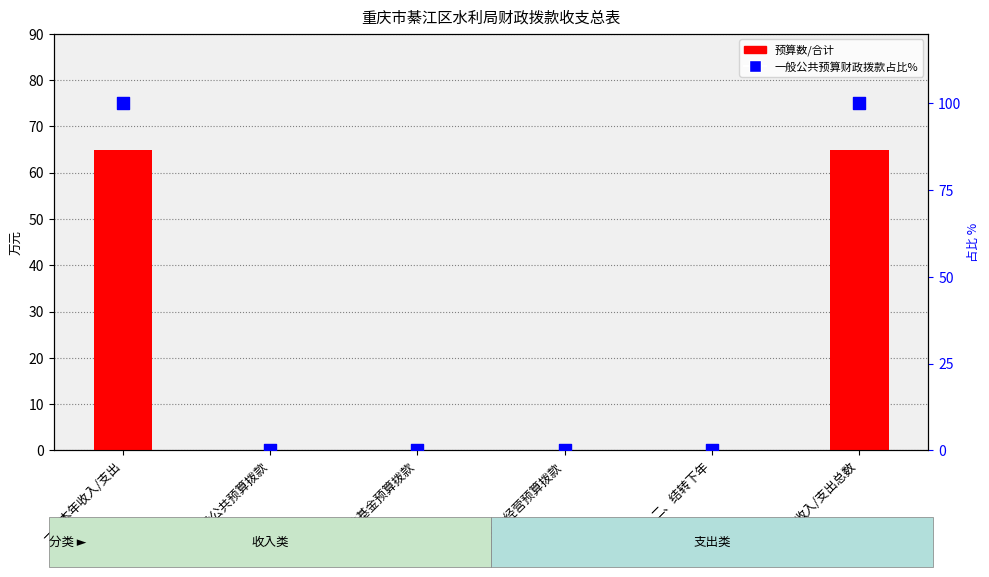

Is the value of 预算数/合计 at 政府性基金预算拨款 greater than the value of 一般公共预算财政拨款（占比%） at 一、本年收入/支出?

No